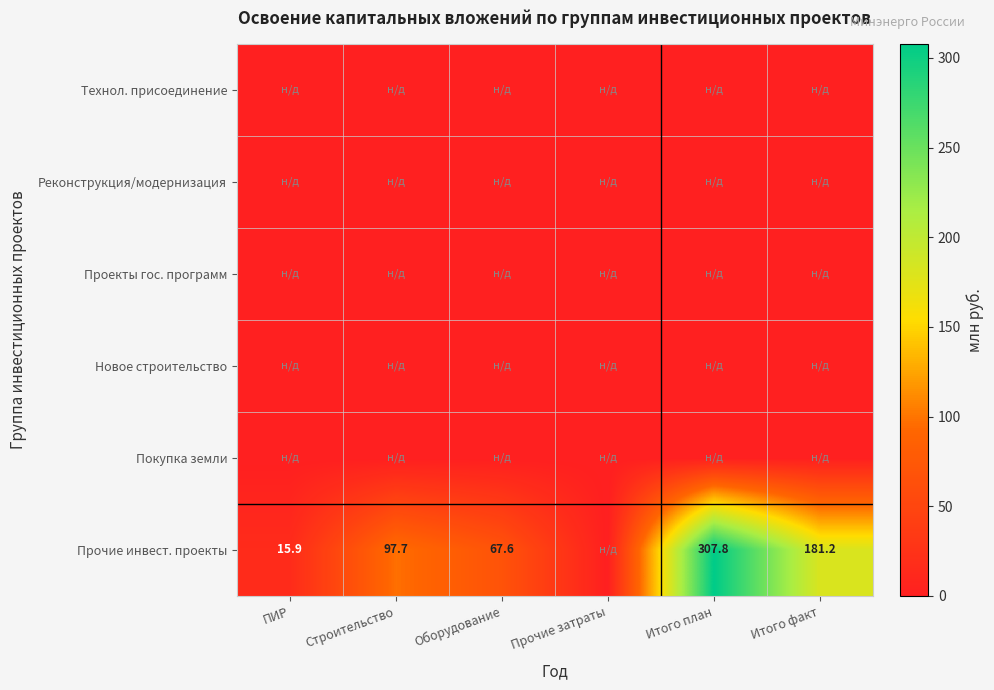

The Прочие инвест. проекты series shows 137.4 at Строительство. True or false?

False